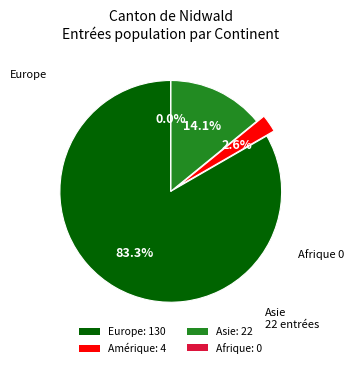

What percentage is NOT represented by Europe?

16.7%